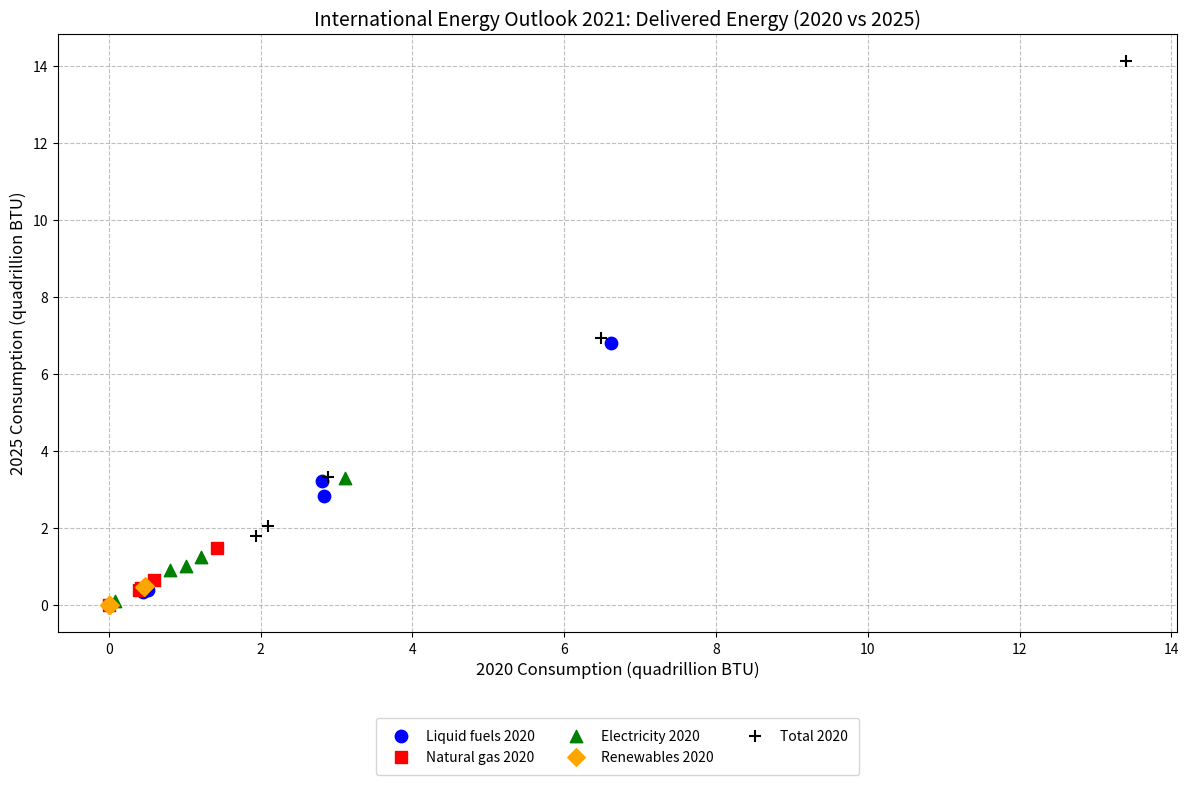

Which series has the largest Y range (max minus min)?

Total 2020